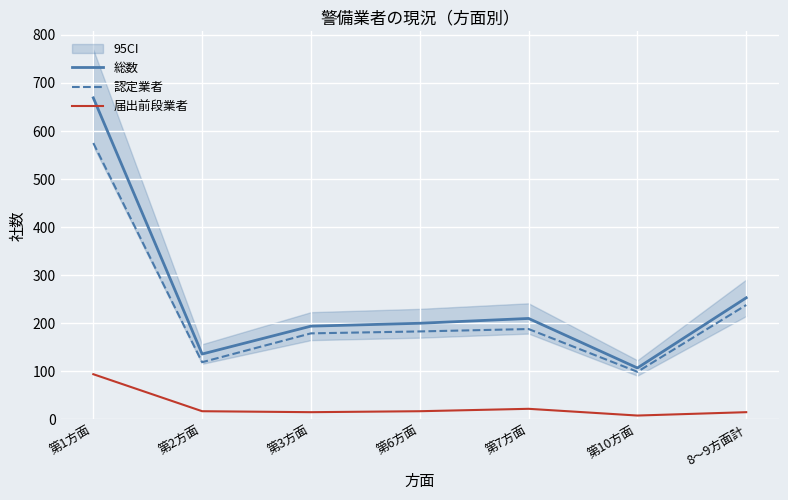

What is the maximum value for 総数?

669